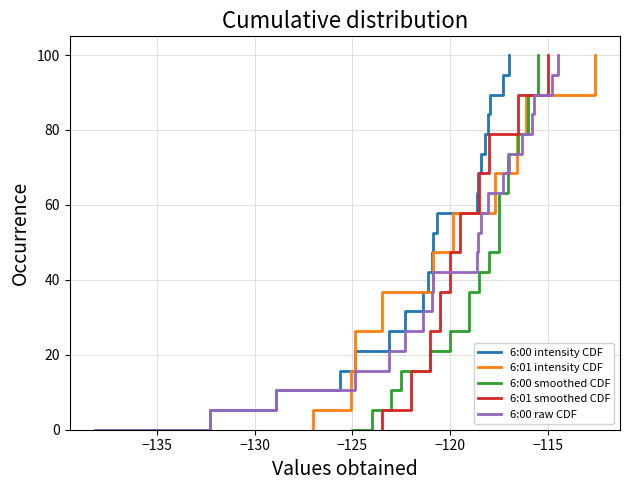

How many values in the 6:01 smoothed CDF series are below 52?

10